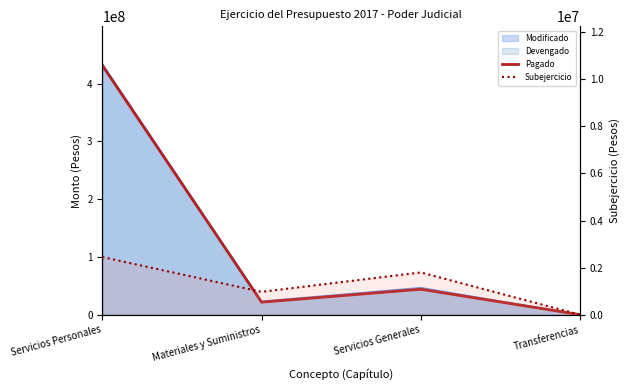

What is the label of the 2nd point from the left?

Materiales y Suministros